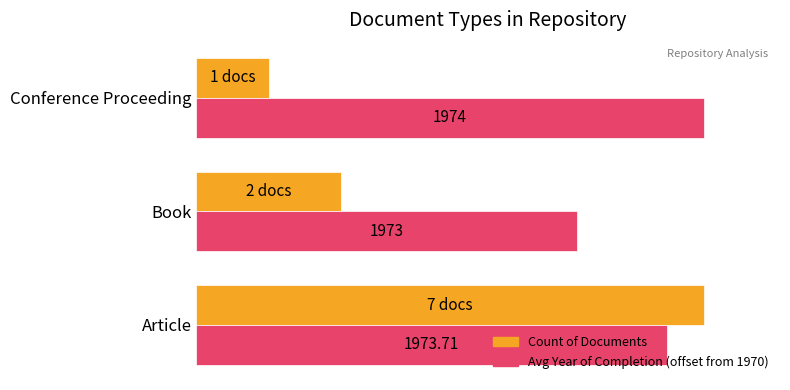

What are all the series names shown in the legend?

Count of Documents, Avg Year of Completion (offset from 1970)